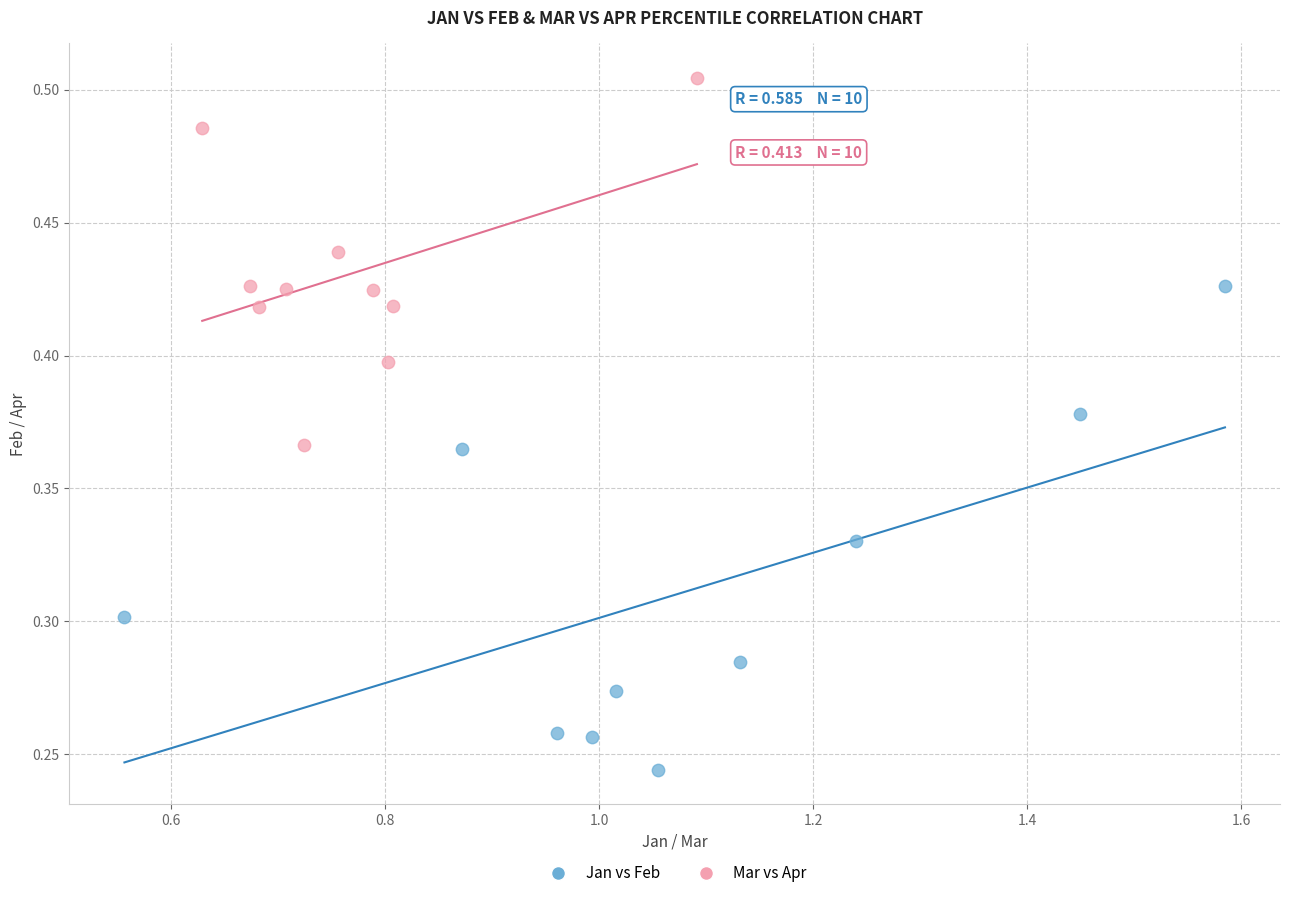

What are all the series names shown in the legend?

Jan vs Feb, Mar vs Apr